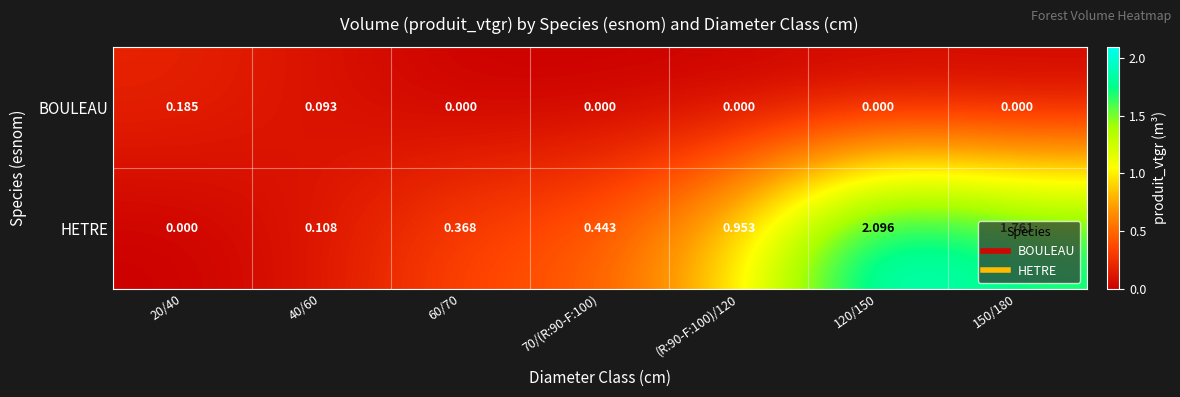

At 150/180, list the series in order from smallest to largest.

BOULEAU, HETRE